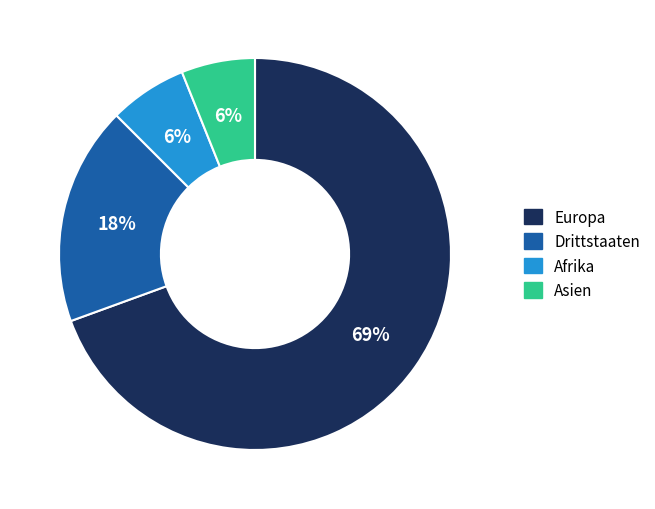

Is the sum of Drittstaaten and Europa greater than half?

Yes